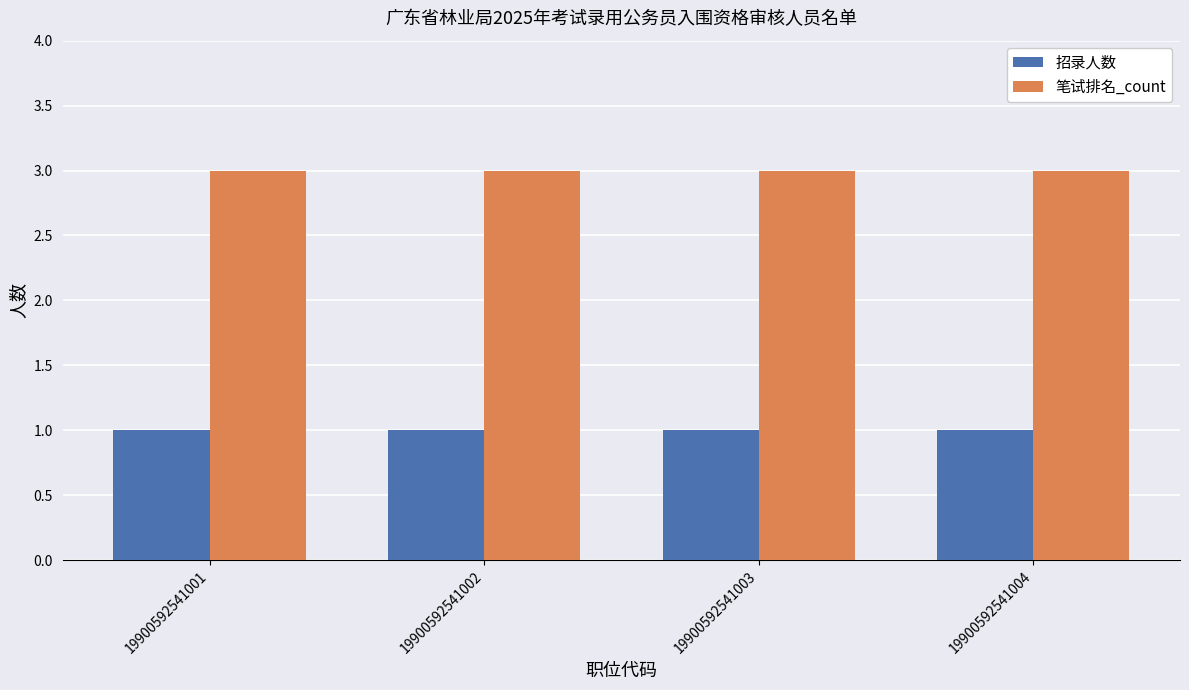

At 19900592541004, list the series in order from smallest to largest.

招录人数, 笔试排名_count